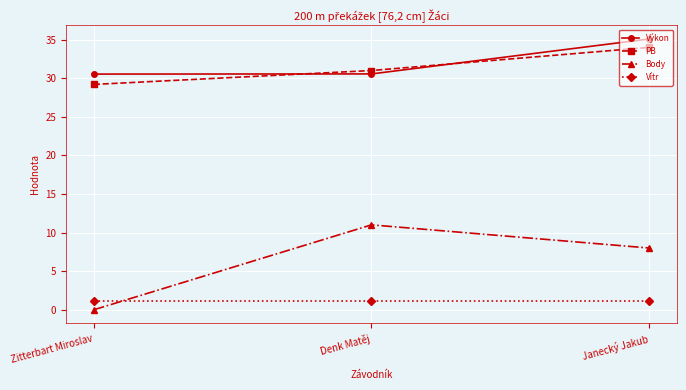

How many series are shown in this chart?

4